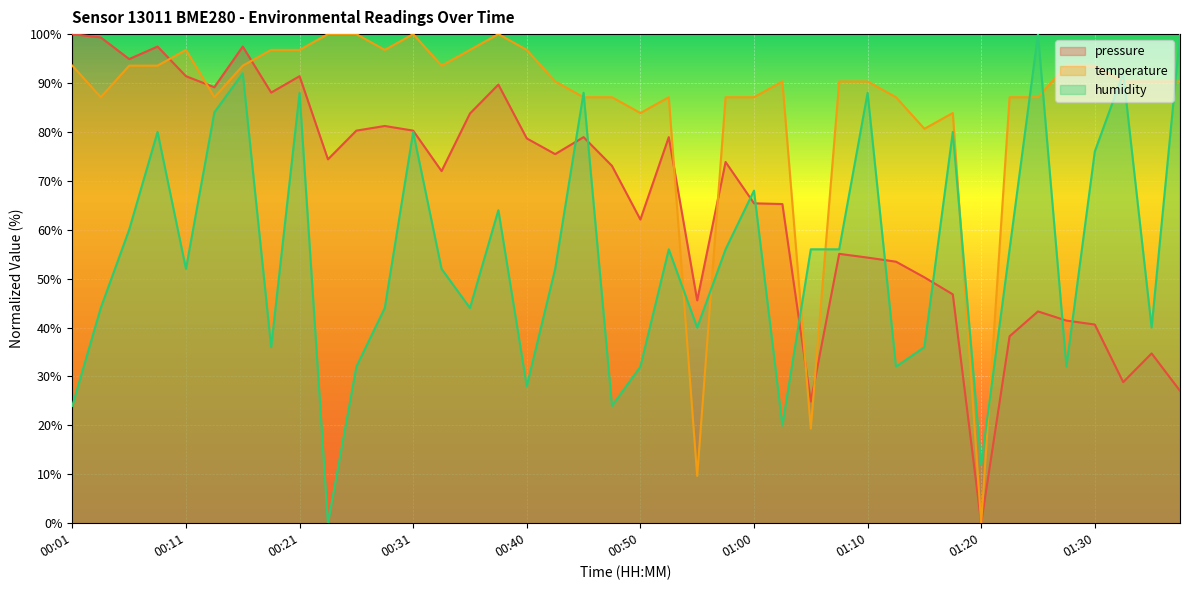

What is the value of the humidity point at the 4th from the left?

80.0